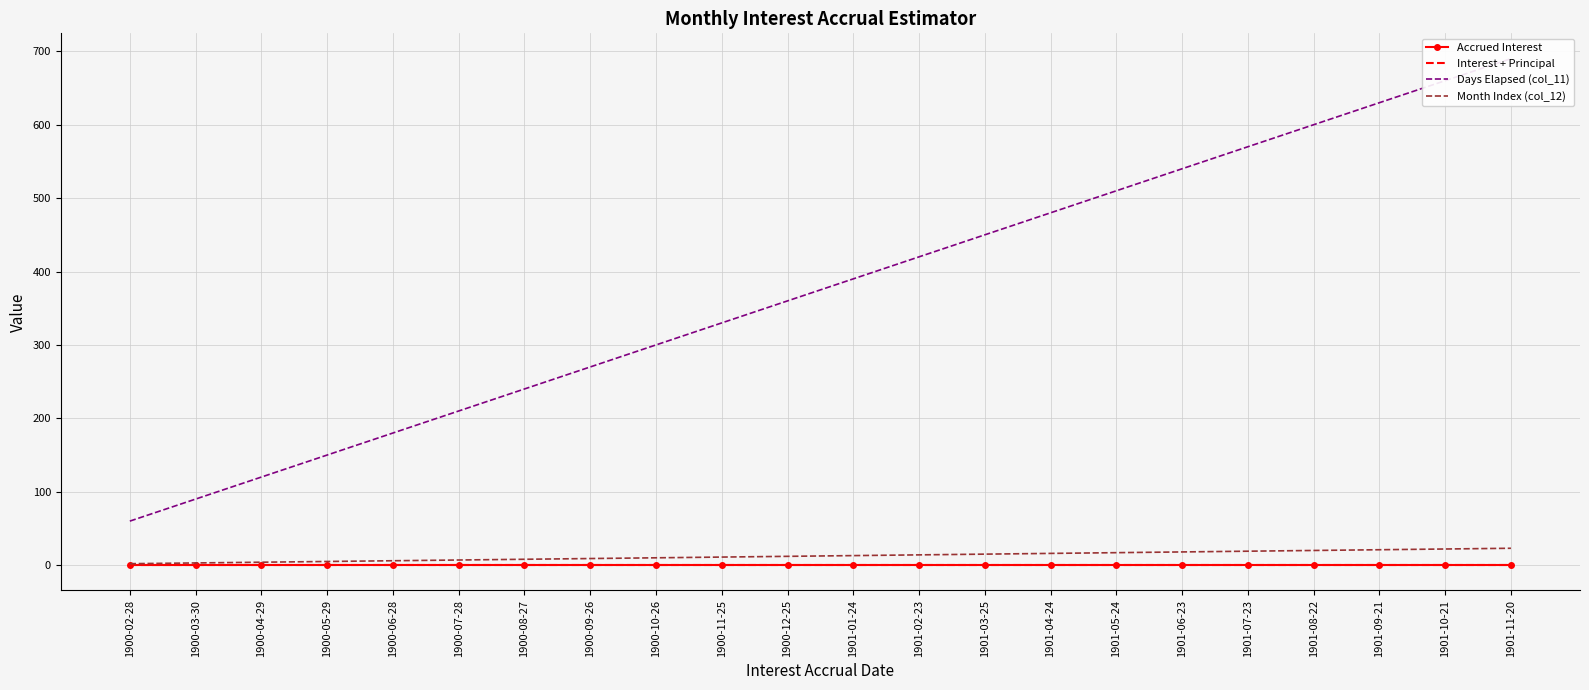

Rank the series at 1900-07-28 from highest to lowest value.

Days Elapsed (col_11), Month Index (col_12), Accrued Interest, Interest + Principal